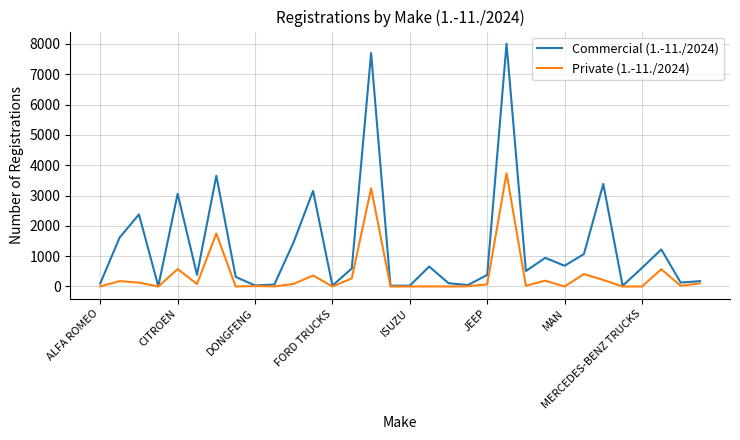

Which series has the largest total across all categories?

Commercial (1.-11./2024)